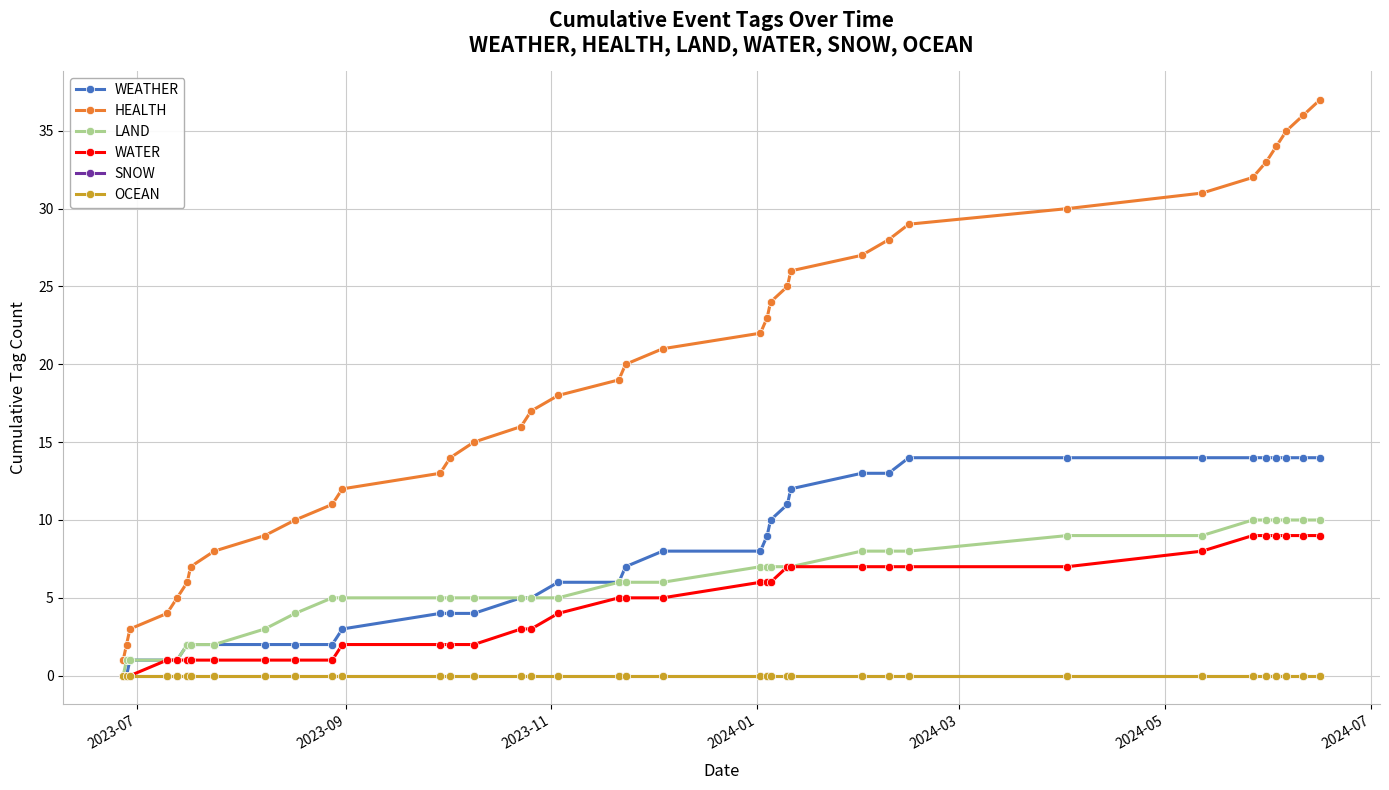

Reading left to right, list all the values displayed in this chart.

WEATHER: 0	0	1	1	1	2	2	2	2	2	2	3	4	4	4	5	5	6	6	7	8	8	9	10	11	12	13	13	14	14	14	14	14	14	14	14	14
HEALTH: 1	2	3	4	5	6	7	8	9	10	11	12	13	14	15	16	17	18	19	20	21	22	23	24	25	26	27	28	29	30	31	32	33	34	35	36	37
LAND: 0	1	1	1	1	2	2	2	3	4	5	5	5	5	5	5	5	5	6	6	6	7	7	7	7	7	8	8	8	9	9	10	10	10	10	10	10
WATER: 0	0	0	1	1	1	1	1	1	1	1	2	2	2	2	3	3	4	5	5	5	6	6	6	7	7	7	7	7	7	8	9	9	9	9	9	9
SNOW: 0	0	0	0	0	0	0	0	0	0	0	0	0	0	0	0	0	0	0	0	0	0	0	0	0	0	0	0	0	0	0	0	0	0	0	0	0
OCEAN: 0	0	0	0	0	0	0	0	0	0	0	0	0	0	0	0	0	0	0	0	0	0	0	0	0	0	0	0	0	0	0	0	0	0	0	0	0